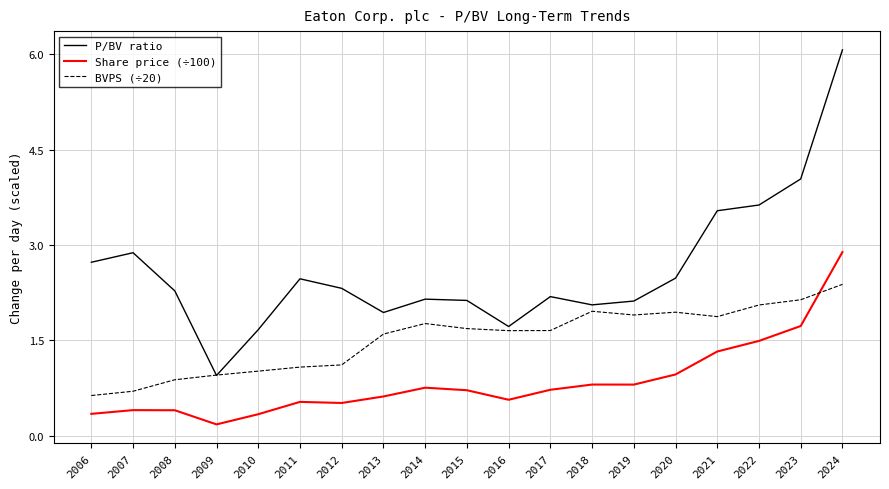

What is the highest value of the BVPS (÷20) series?

2.4